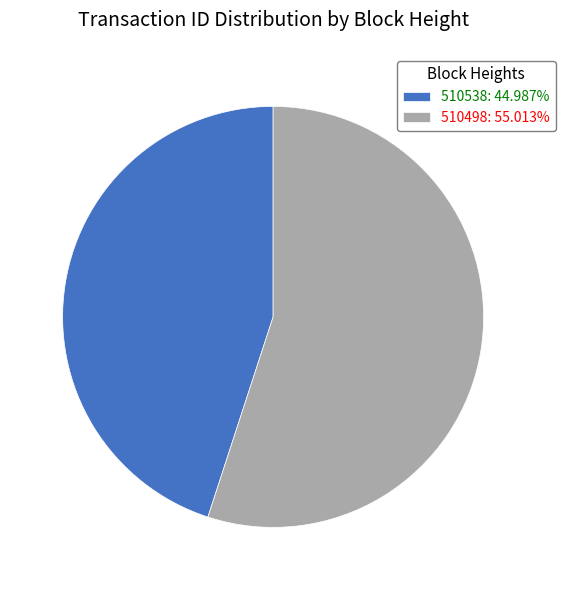

What is the ratio of the value at 510538: 44.987% to the value at 510498: 55.013%?

0.8